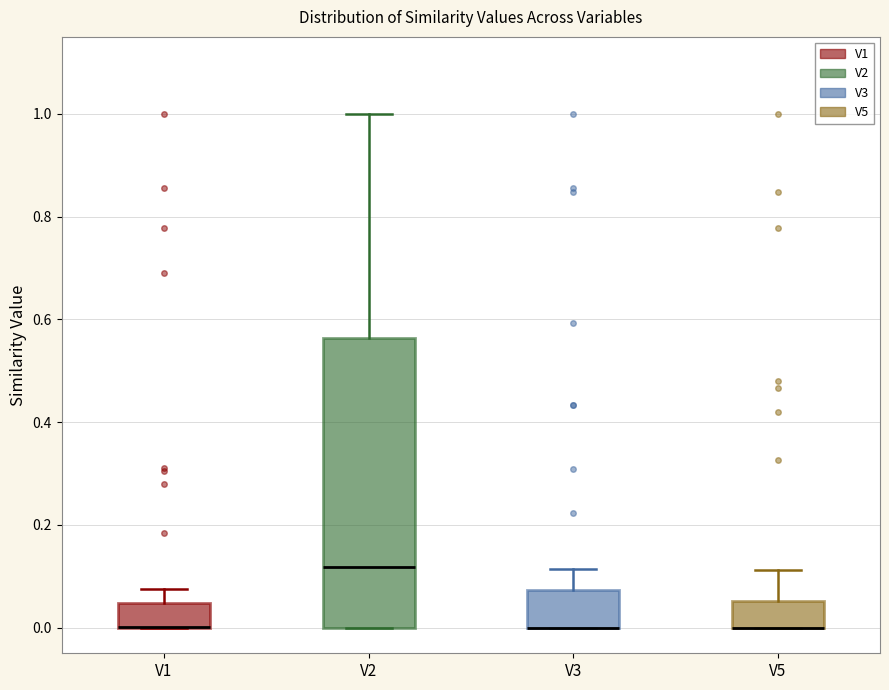

Comparing the boxes themselves (not the whiskers), which one is the tallest?

V2